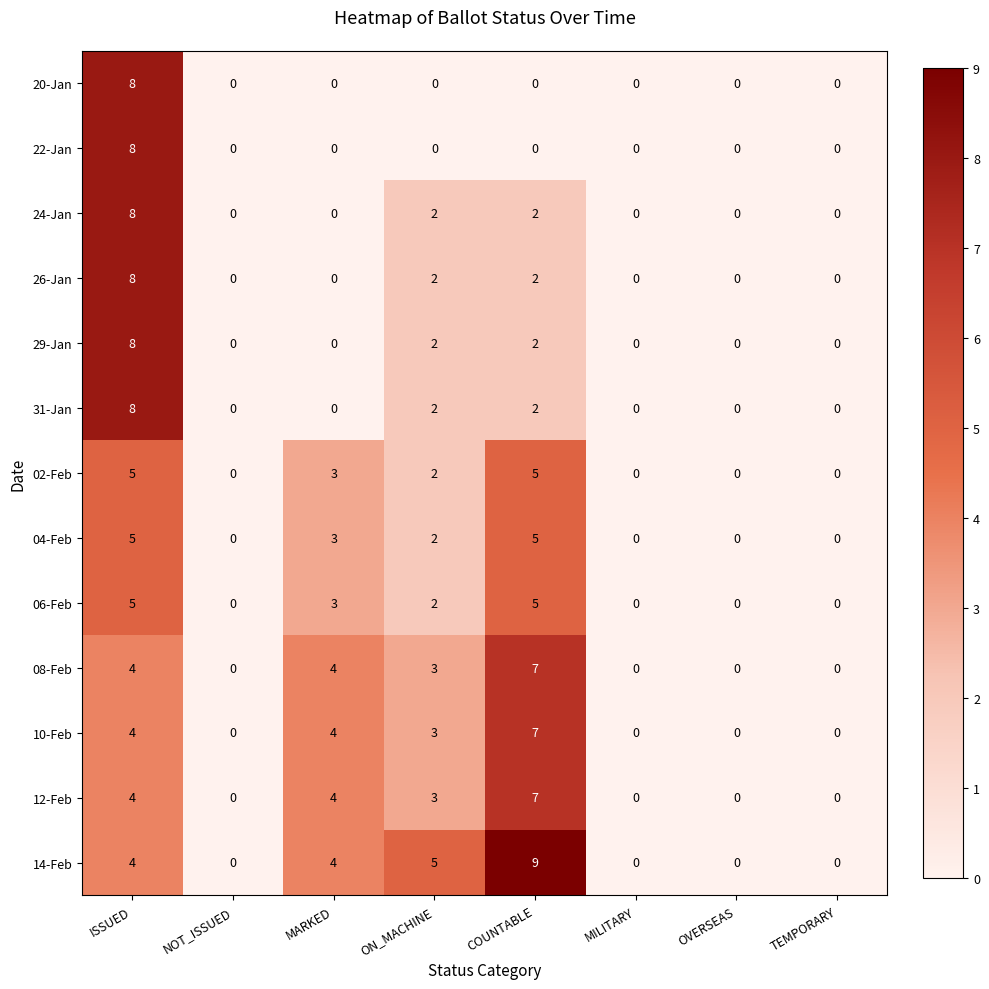

The value of 08-Feb at TEMPORARY is 0. True or false?

True